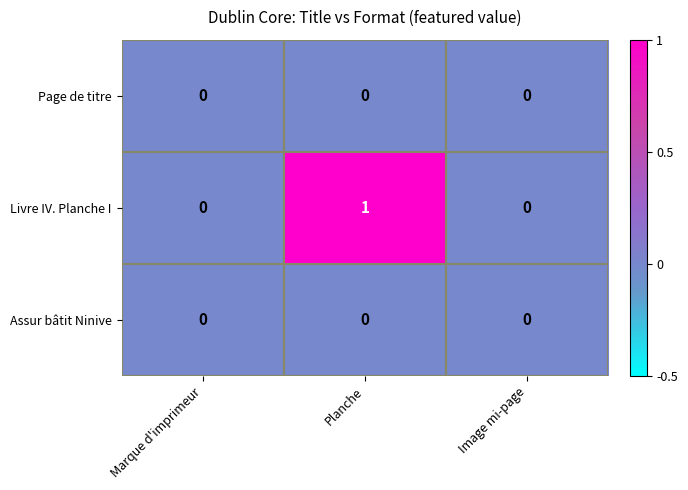

Between Marque d'imprimeur and Planche, which series saw the biggest shift?

Livre IV. Planche I